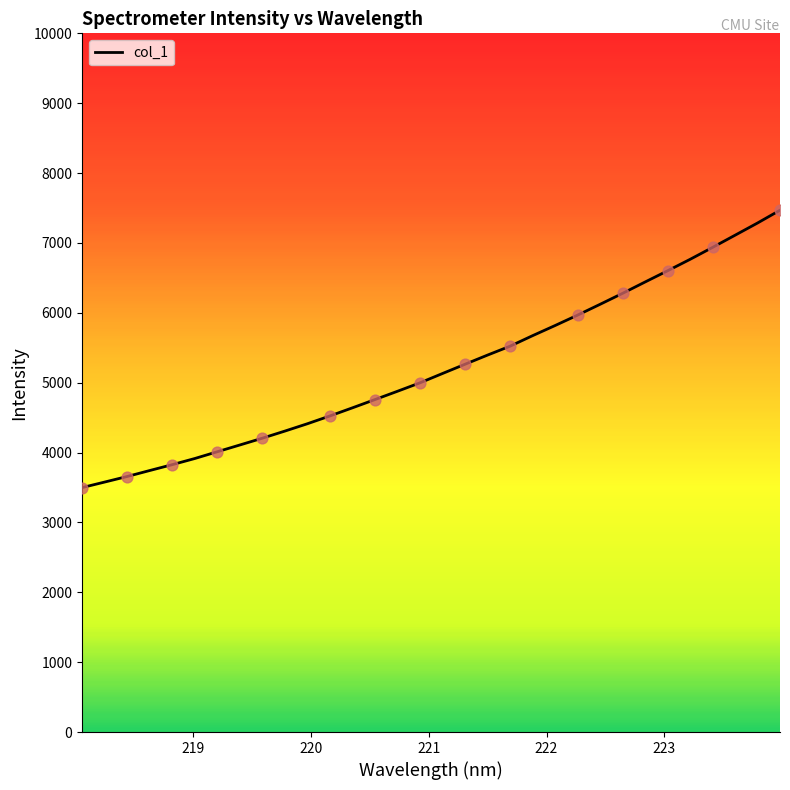

What is the difference between the maximum and minimum values?

3969.9